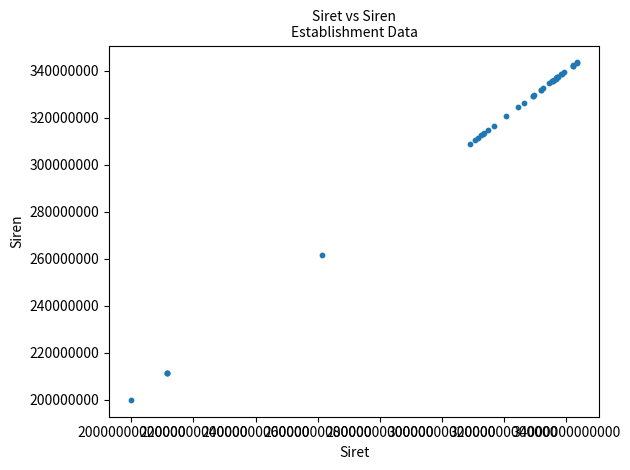

What Y value in the scatter plot is closest to 271741951?

261401731